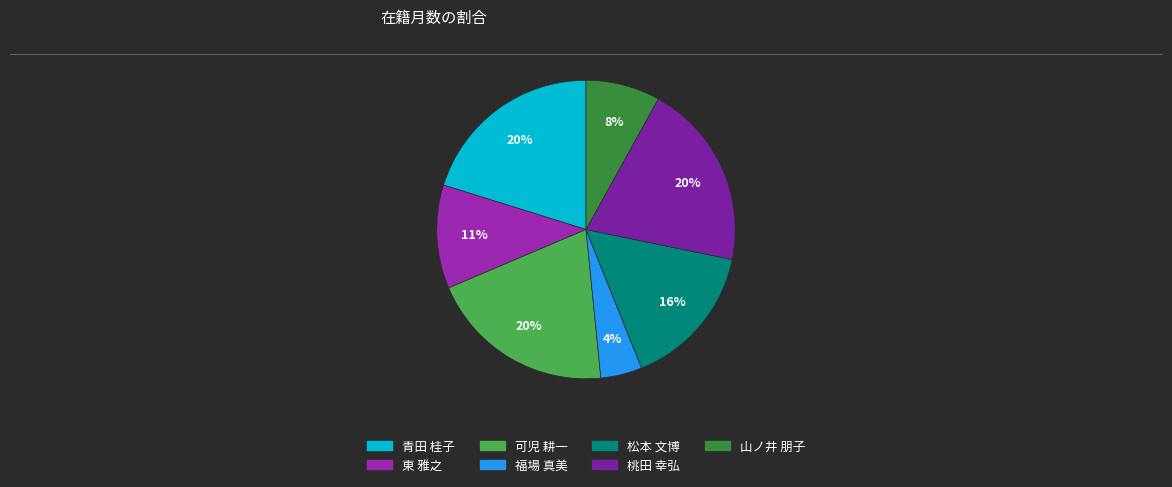

What is the change in value from 可児 耕一 to 山ノ井 朋子?

-65